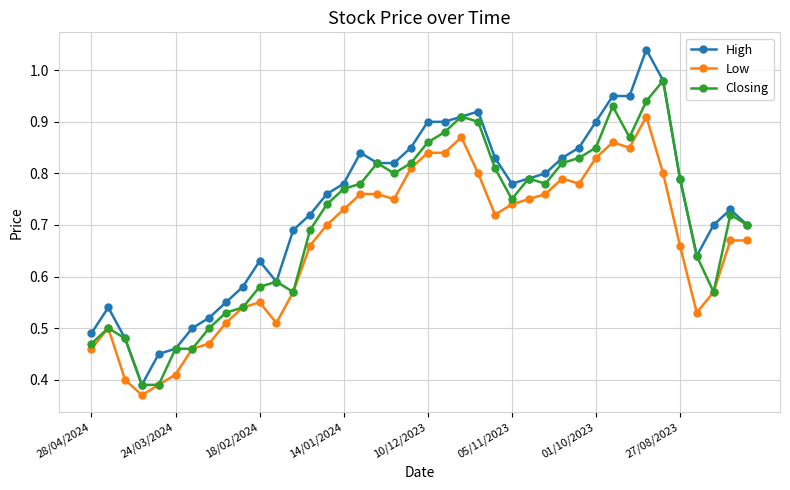

List the series in order of their overall mean, lowest first.

Low, Closing, High